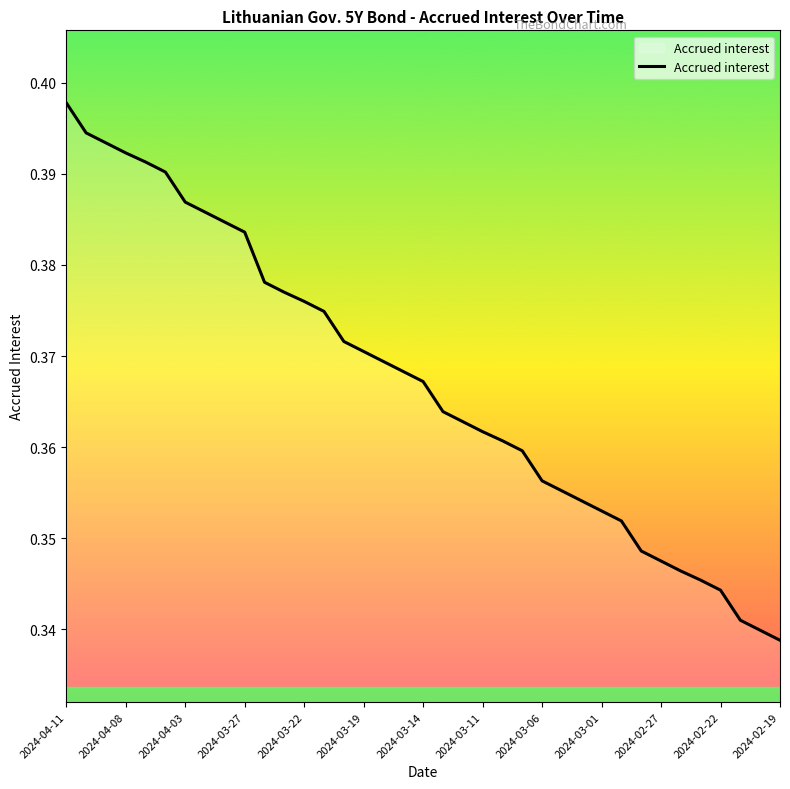

Reading right to left, list all the values displayed in this chart.

0.3	0.3	0.3	0.3	0.3	0.3	0.3	0.3	0.4	0.4	0.4	0.4	0.4	0.4	0.4	0.4	0.4	0.4	0.4	0.4	0.4	0.4	0.4	0.4	0.4	0.4	0.4	0.4	0.4	0.4	0.4	0.4	0.4	0.4	0.4	0.4	0.4